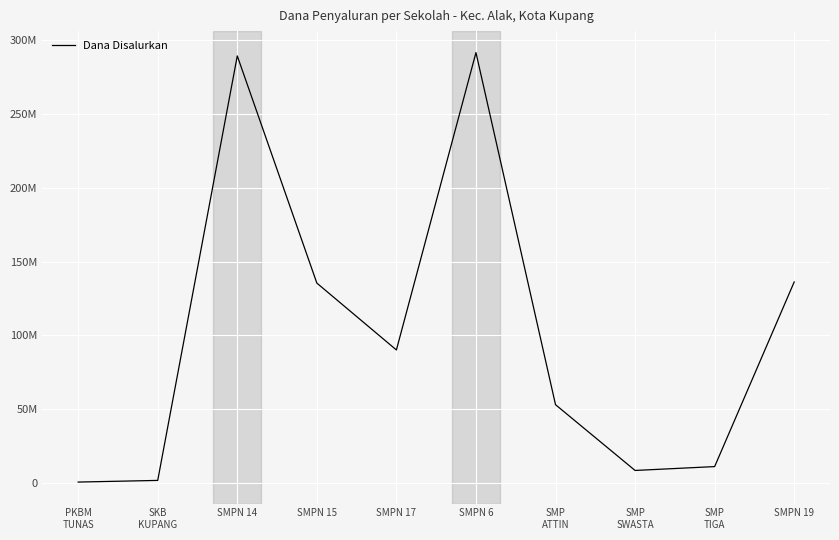

List the labels in order of value, largest first.

SMPN 6, SMPN 14, SMPN 19, SMPN 15, SMPN 17, SMP
ATTIN, SMP
TIGA, SMP
SWASTA, SKB
KUPANG, PKBM
TUNAS